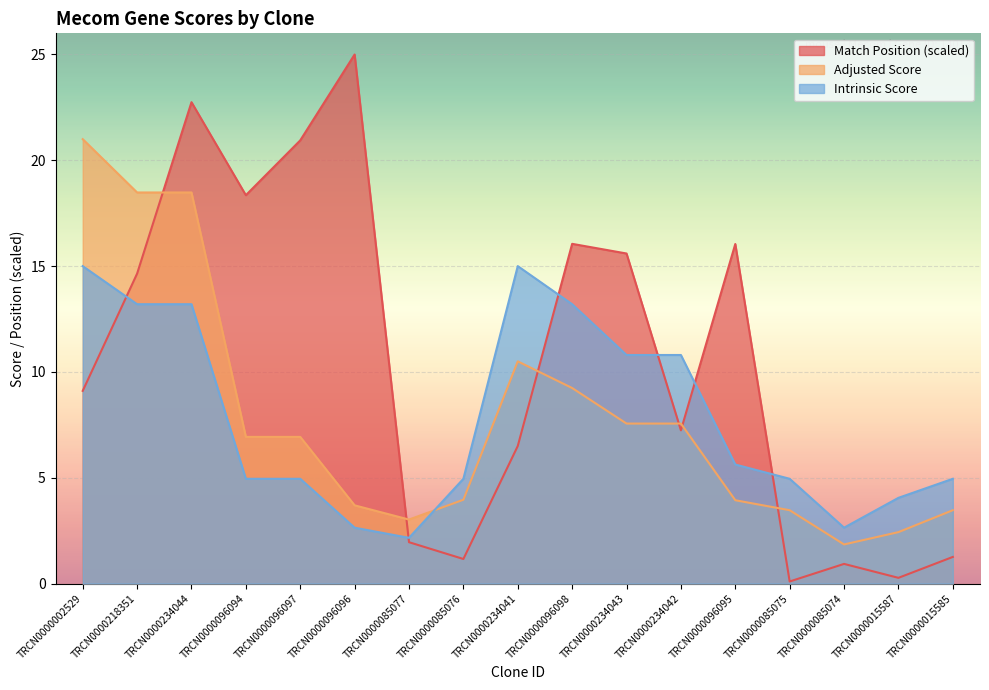

What is the sum of the Match Position values at TRCN0000234042 and TRCN0000085076?

8.4